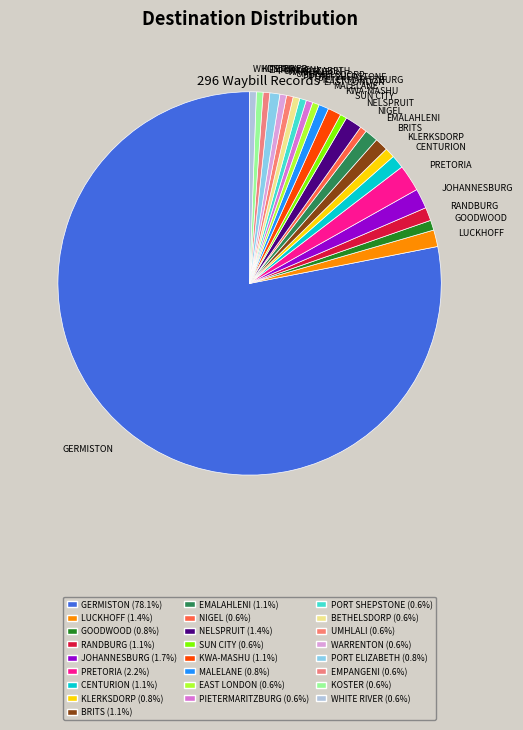

Which category accounts for the majority?

GERMISTON